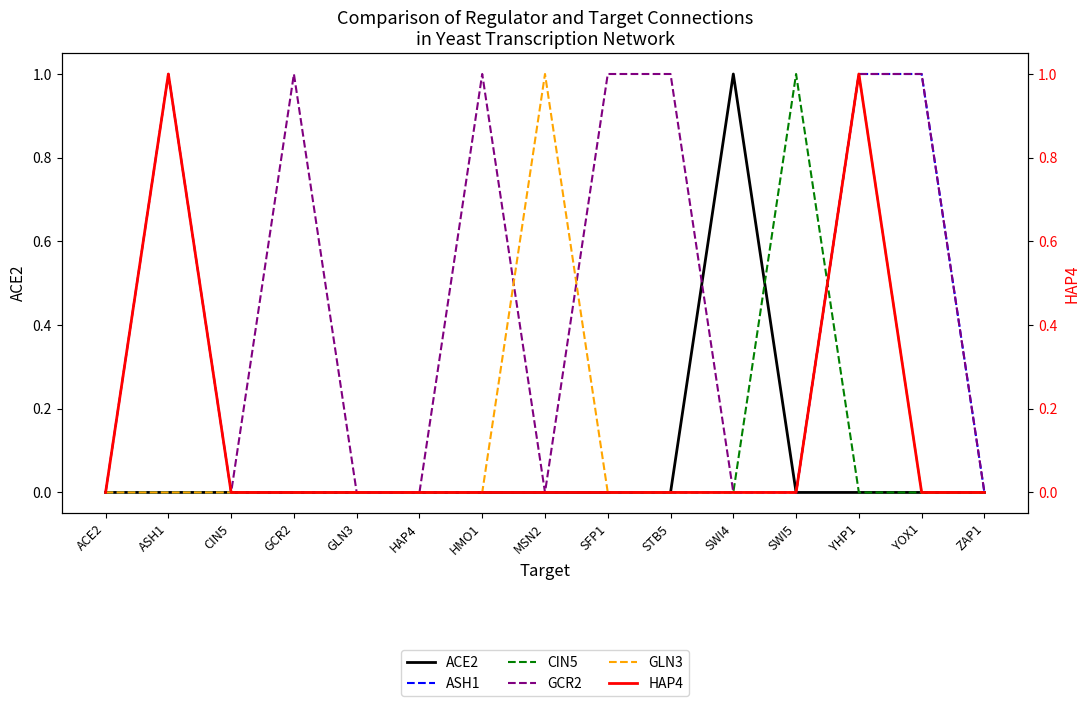

Reading right to left, extract all data points from this chart.

ACE2: 0	0	0	0	1	0	0	0	0	0	0	0	0	0	0
ASH1: 0	1	1	0	0	0	0	0	0	0	0	0	0	0	0
CIN5: 0	0	0	1	0	0	0	0	0	0	0	0	0	0	0
GCR2: 0	1	1	0	0	1	1	0	1	0	0	1	0	1	0
GLN3: 0	0	1	0	0	0	0	1	0	0	0	0	0	0	0
HAP4: 0	0	1	0	0	0	0	0	0	0	0	0	0	1	0